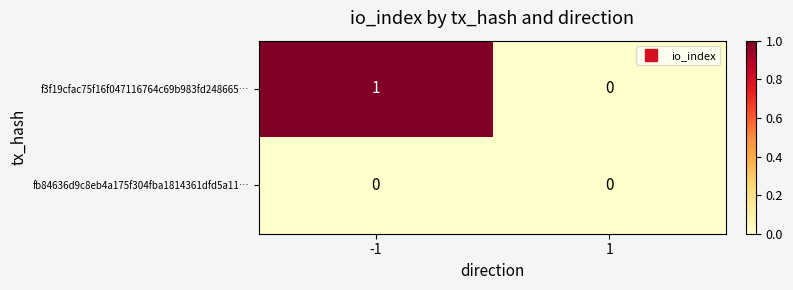

Which series has the largest total across all categories?

f3f19cfac75f16f047116764c69b983fd248665…